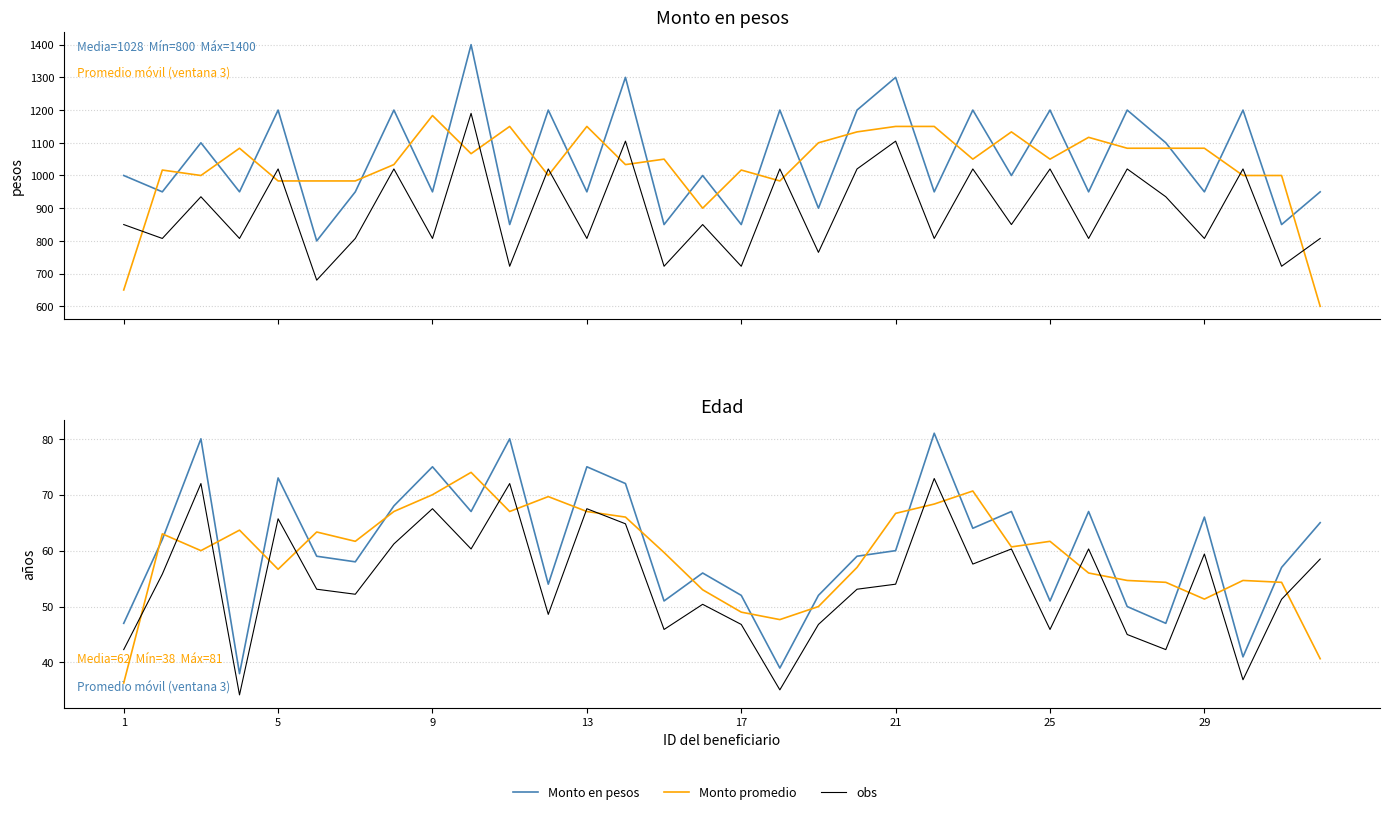

What is the label of the 2nd point from the left?

5